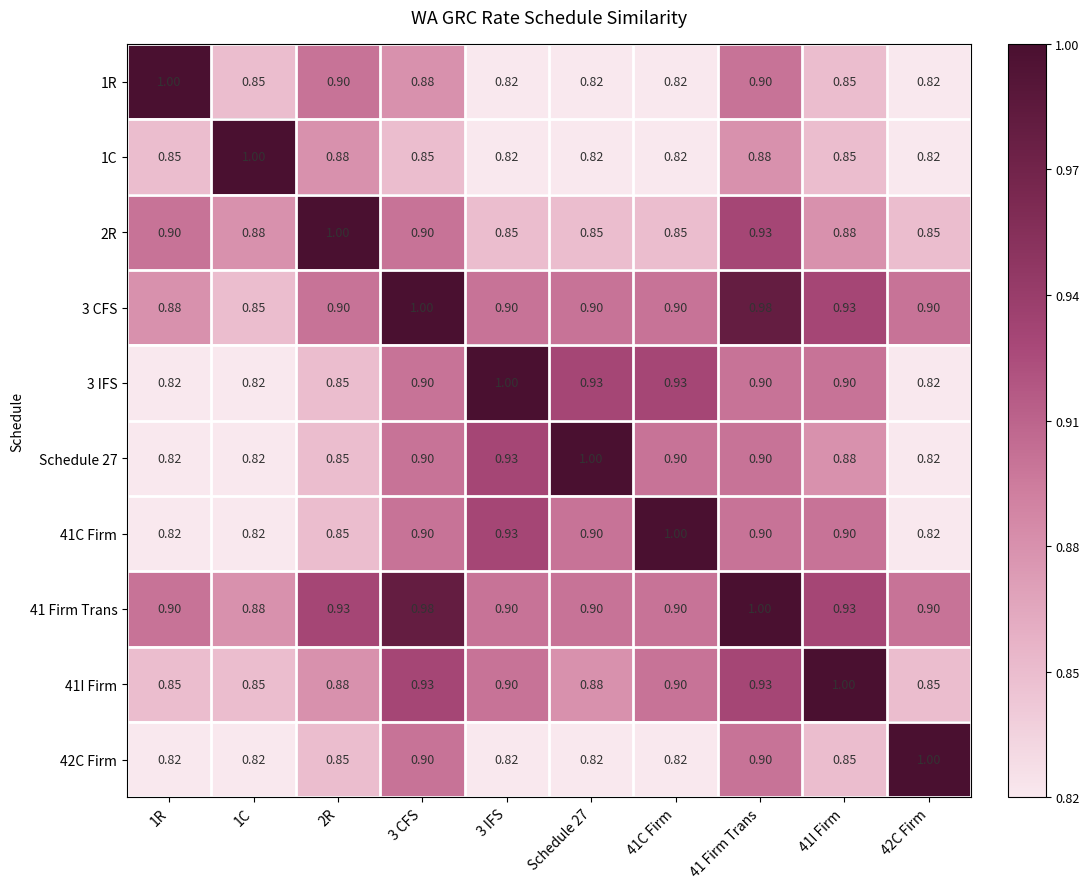

What is the maximum value shown in the chart?

1.0